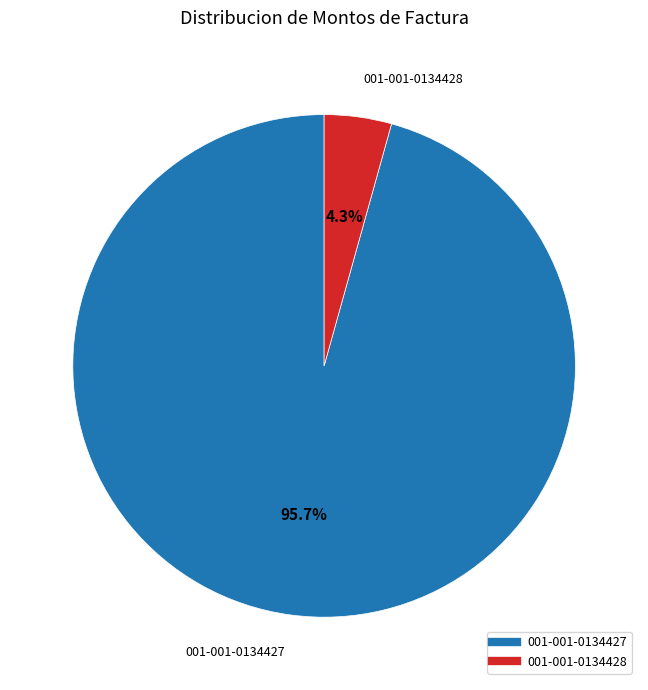

Which category has the smallest portion of the pie?

001-001-0134428